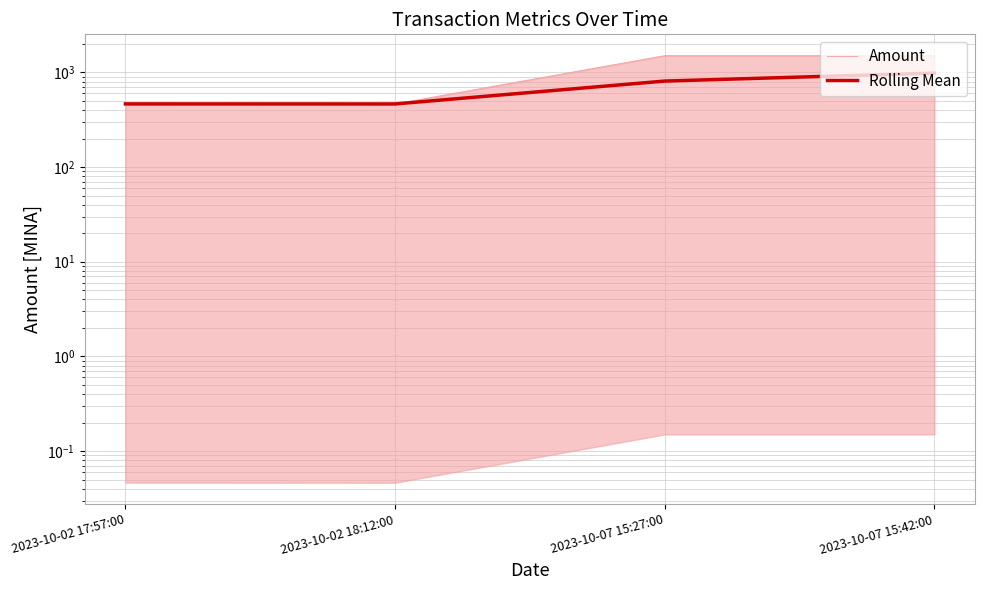

At which category is the sum across all series the highest?

2023-10-07 15:42:00